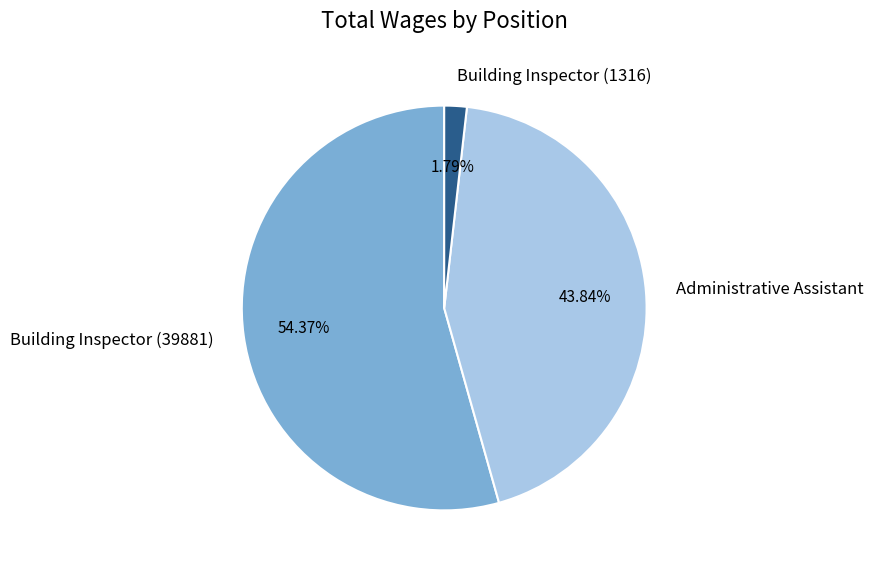

Which has a higher value, Administrative Assistant or Building Inspector (1316)?

Administrative Assistant